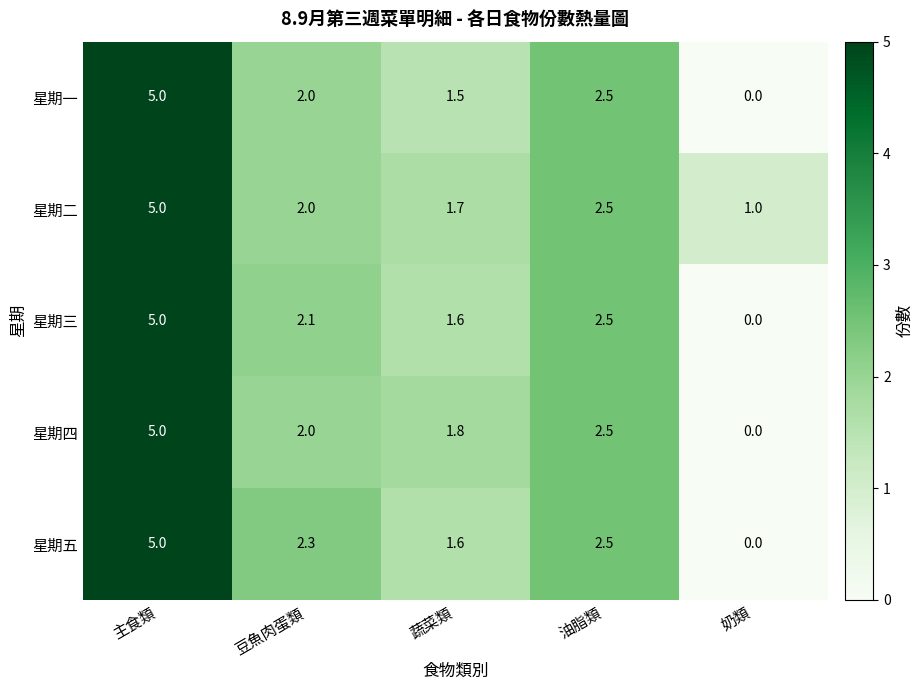

How many values in the 星期一 series are below 2?

2